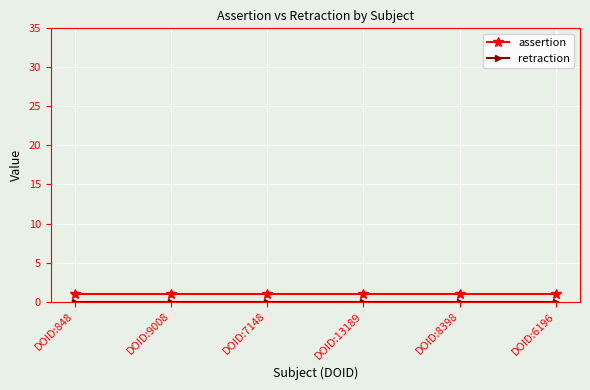

Is it true that assertion equals 1 at DOID:13189?

True